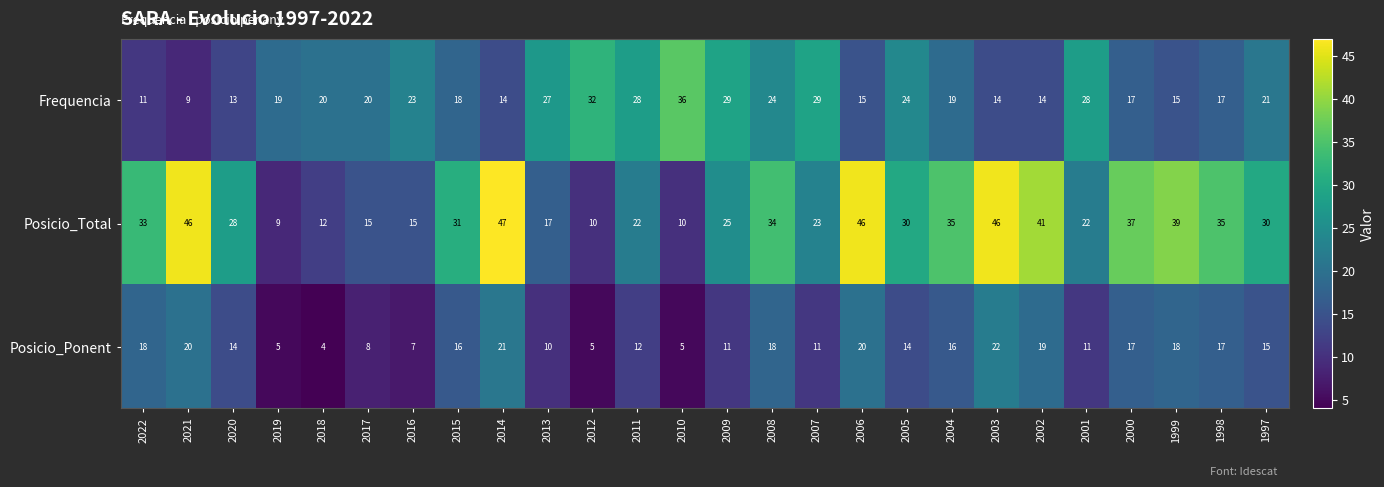

What is the minimum value shown in the chart?

4